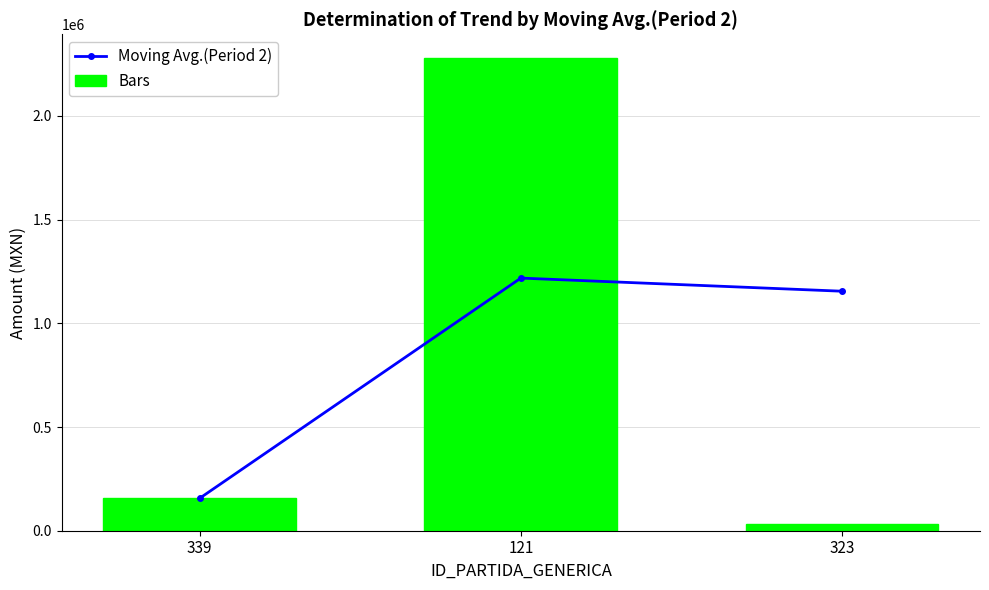

True or false: Moving Avg.(Period 2) has a value of 1768112 at 121.

False